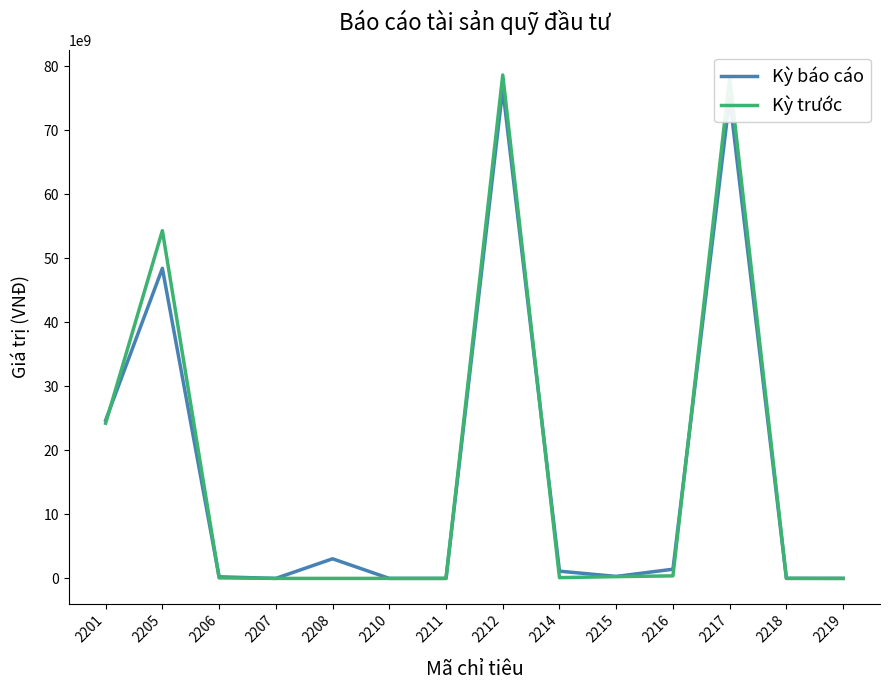

True or false: Kỳ trước has more than 2 points higher than both neighbors.

True